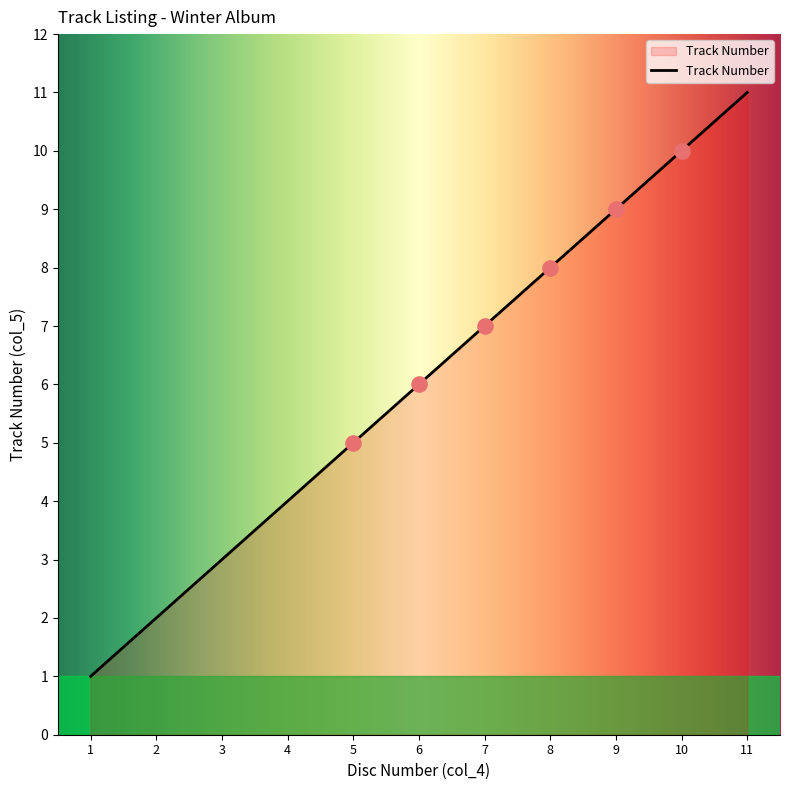

Between 5 and 1, which is larger?

5